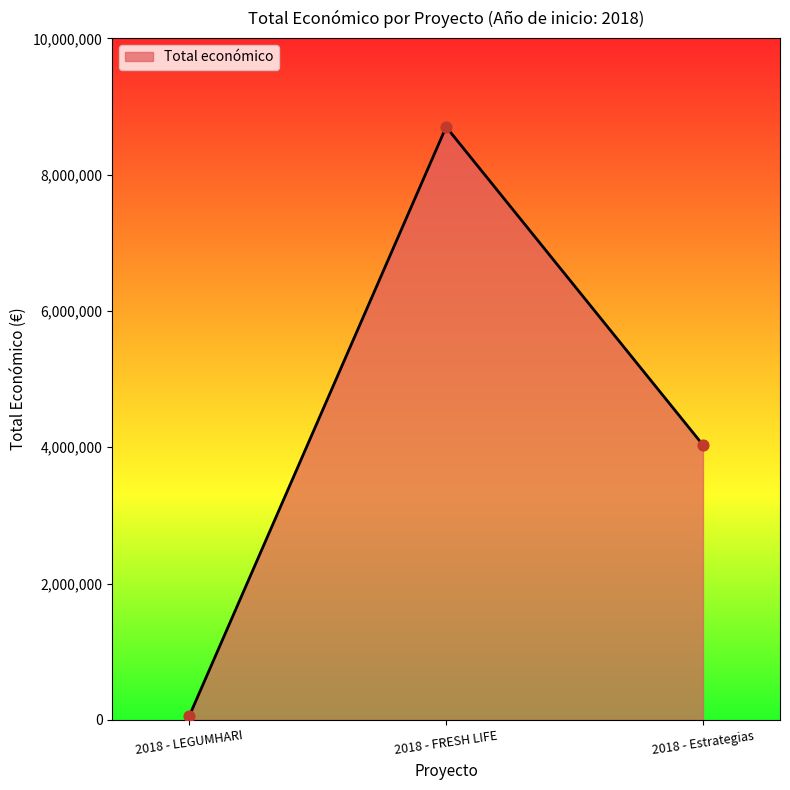

What is the ratio of the value at 2018 - Estrategias to the value at 2018 - FRESH LIFE?

0.5